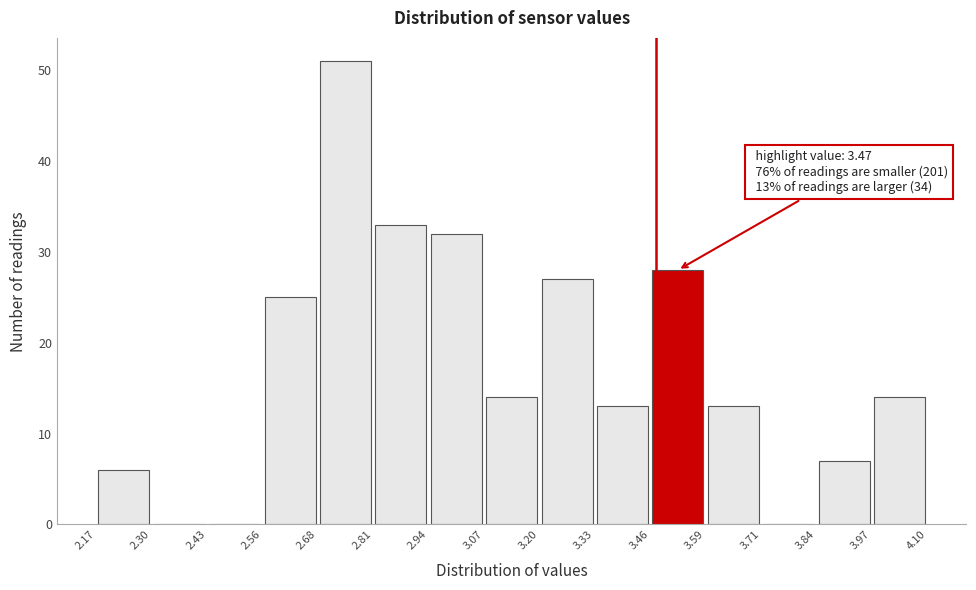

Which range on the x-axis has the tallest bar?

2.68 to 2.81